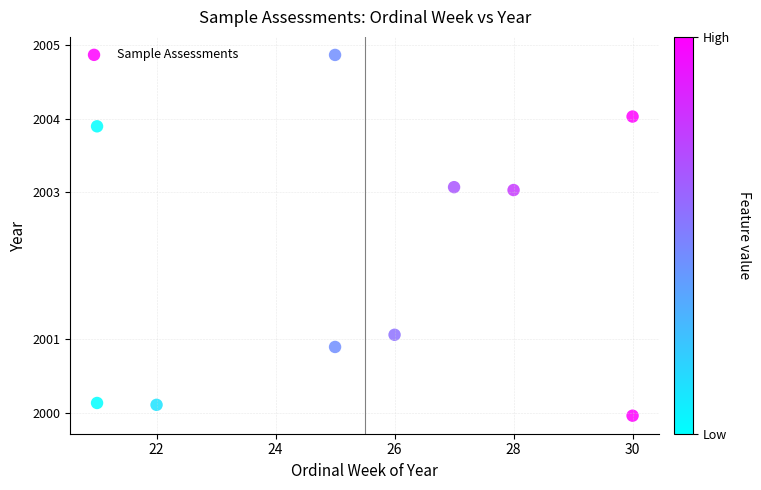

What Y value in the scatter plot is closest to 2002?

2001.1